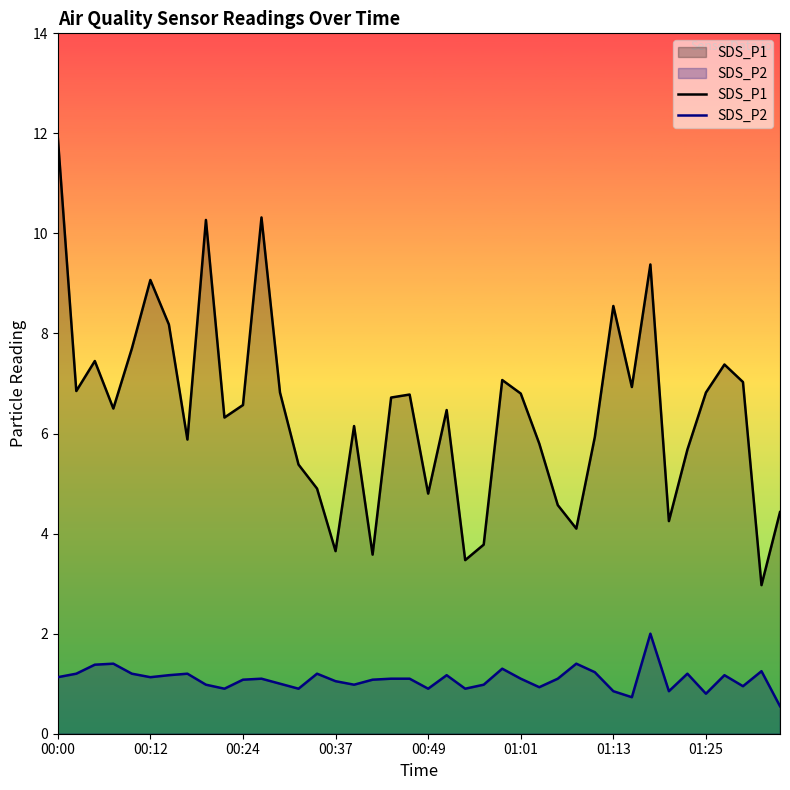

Which series has the widest spread of values?

SDS_P1